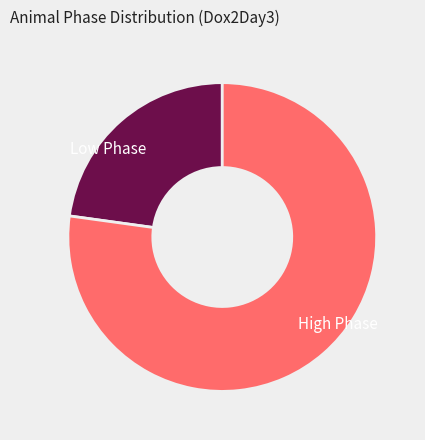

Rank the categories by value from lowest to highest.

Low Phase, High Phase